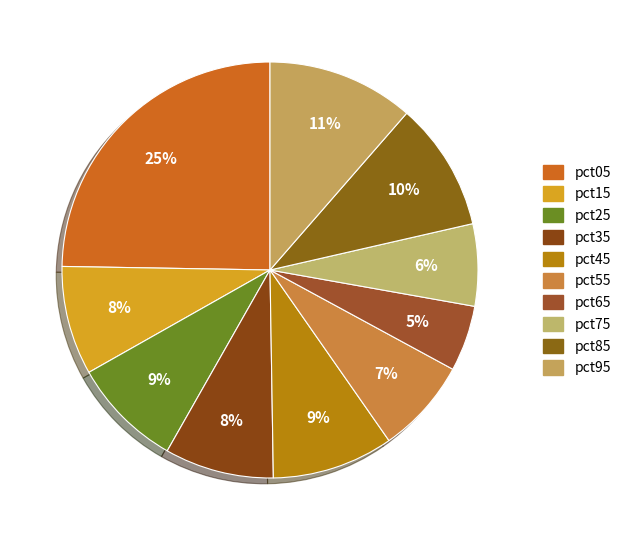

Rank the categories by value from lowest to highest.

pct65, pct75, pct55, pct15, pct35, pct25, pct45, pct85, pct95, pct05